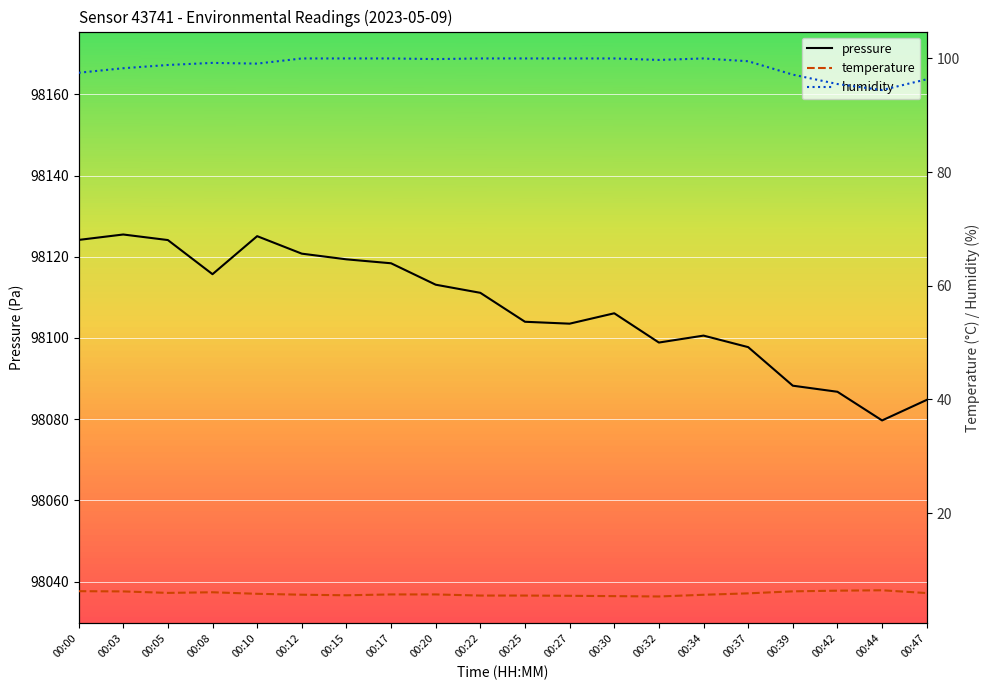

True or false: pressure and temperature cross at least once.

False